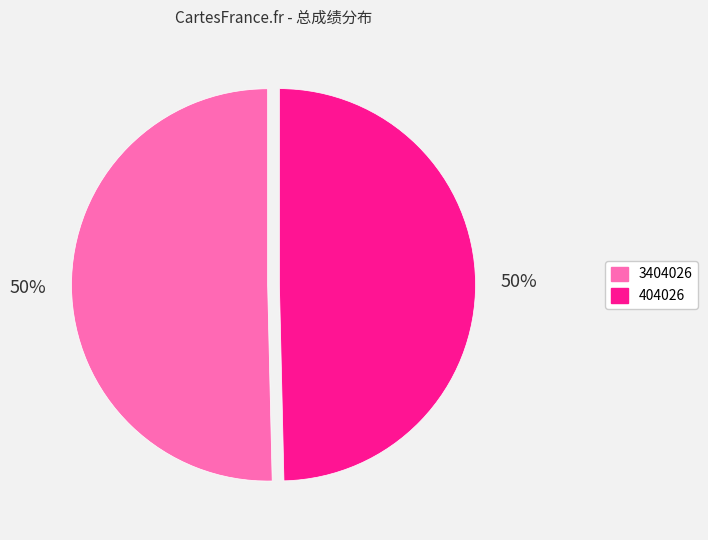

To the nearest percent, what portion does 3404026 represent?

50%